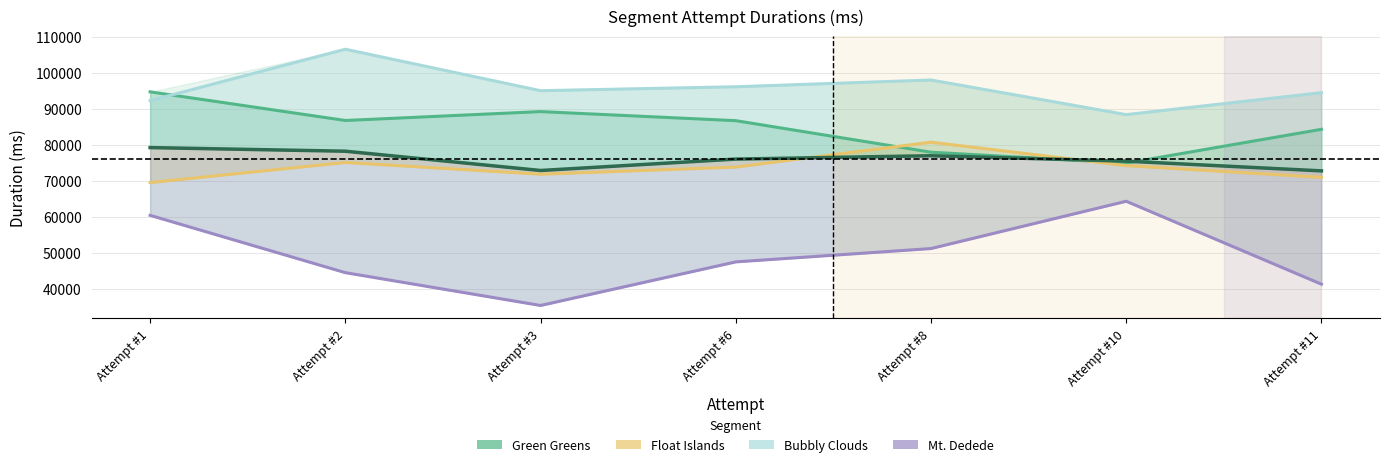

At which category does the chart reach its peak across all series?

Attempt #2